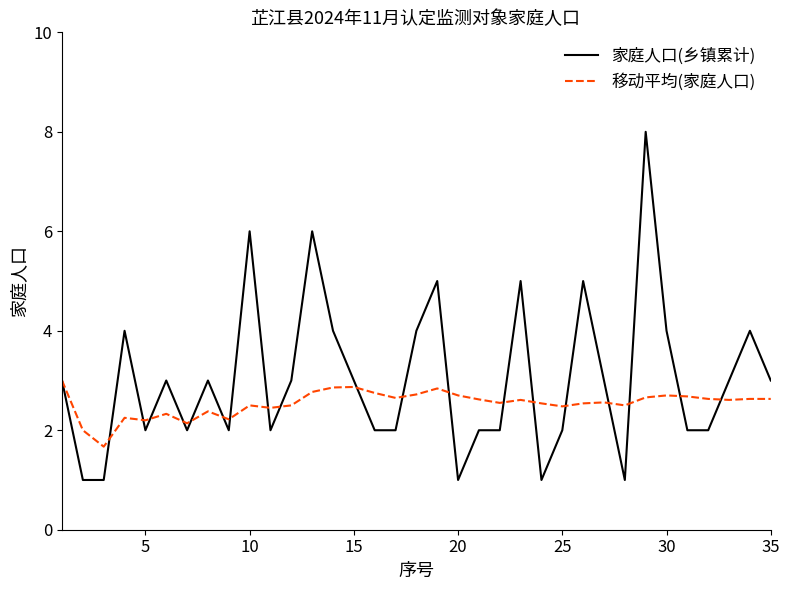

List the series in order of their peak value, highest first.

家庭人口(乡镇累计), 移动平均(家庭人口)